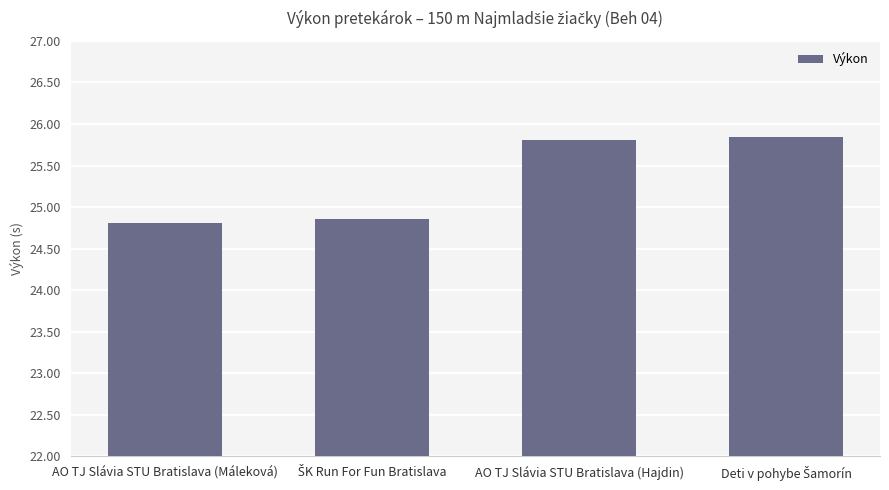

What is the difference between the second highest and minimum values?

1.0